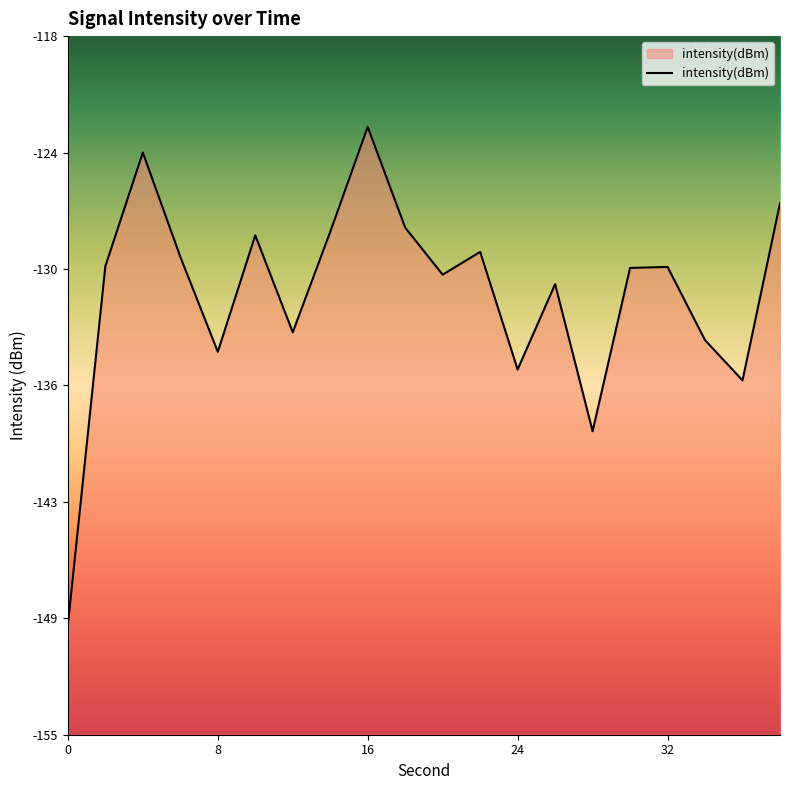

Is it true that the value at 4 is -124.2?

True